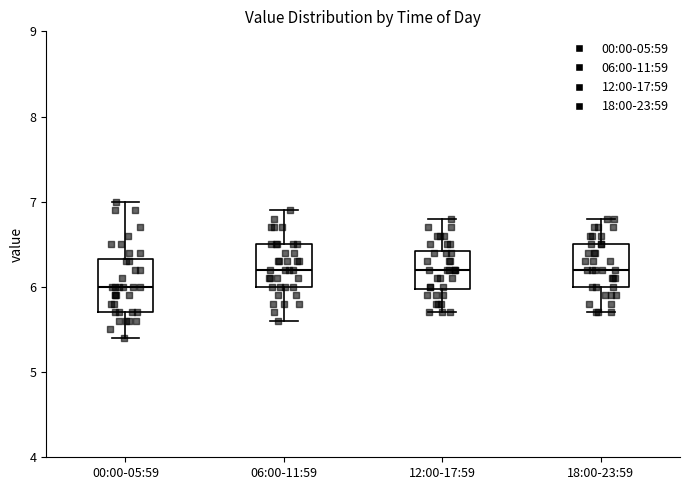

Which box's median line is the lowest?

00:00-05:59